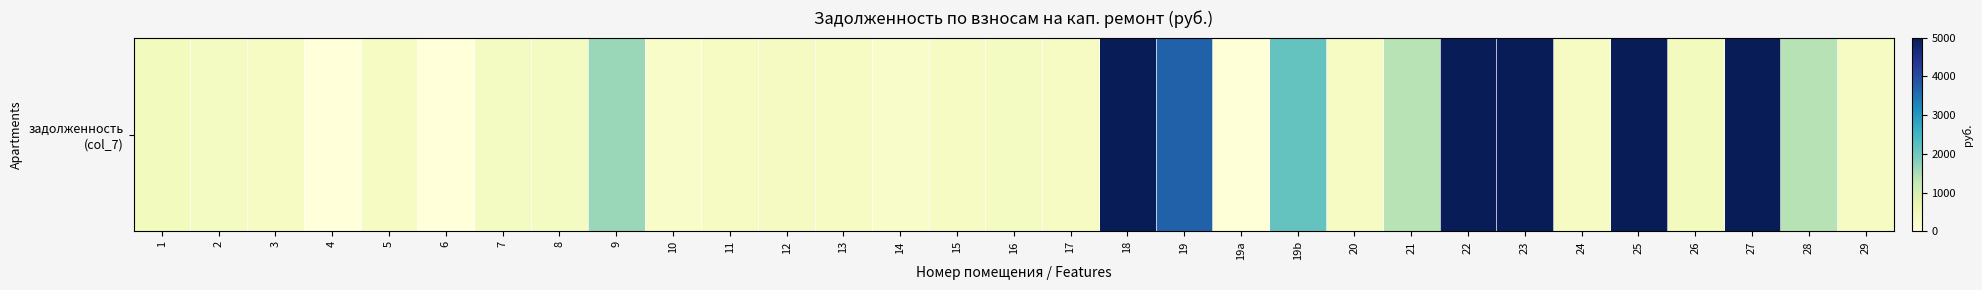

What is the greatest value displayed?

41926.3